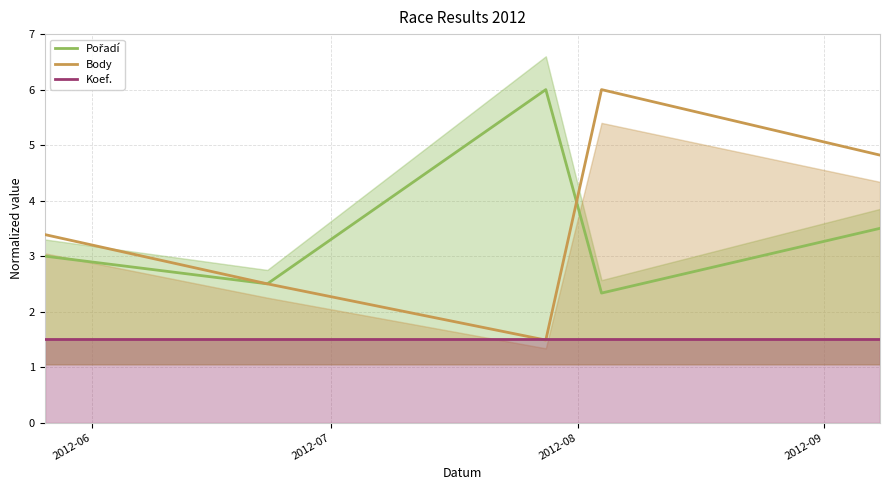

What is the difference between the maximum and minimum values in the Pořadí series?

3.7